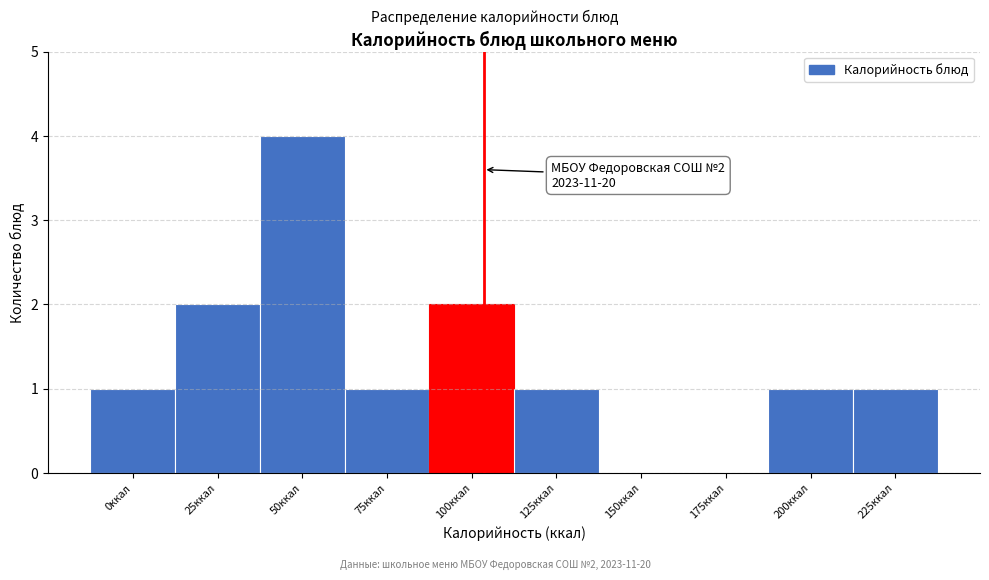

Reading left to right, transcribe all the data shown in this chart.

0ккал=1	25ккал=2	50ккал=4	75ккал=1	100ккал=2	125ккал=1	150ккал=0	175ккал=0	200ккал=1	225ккал=1